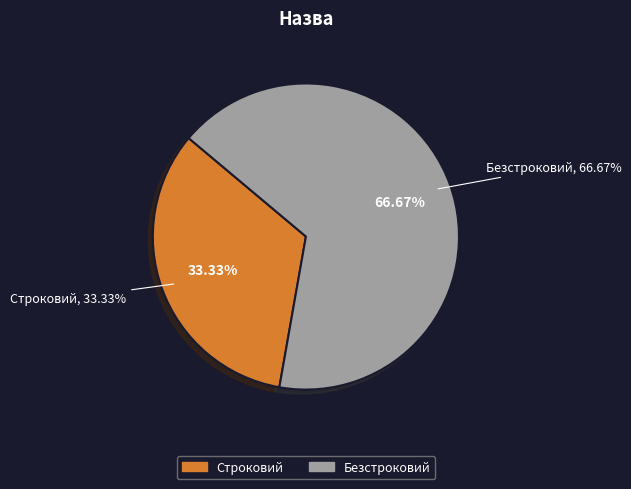

Is there a majority slice in this chart?

Yes